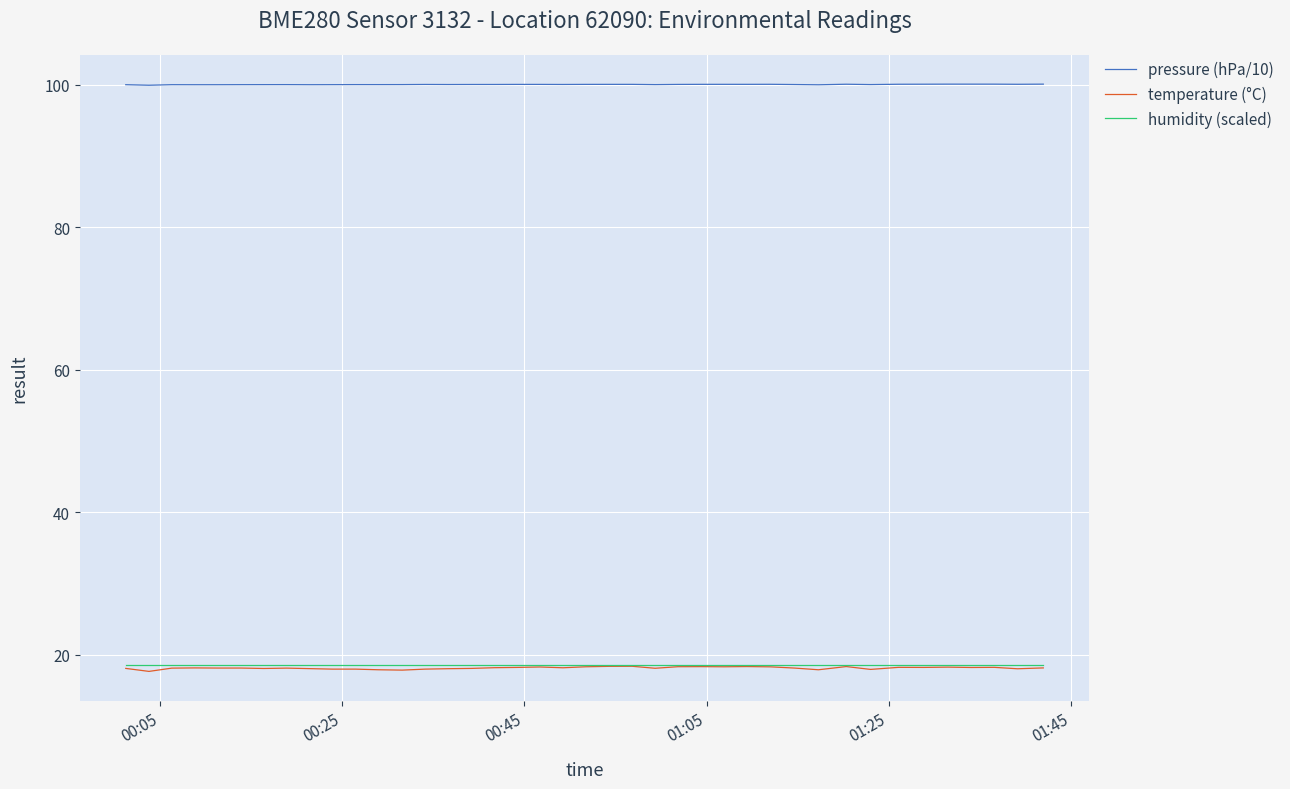

What are all the series names shown in the legend?

pressure (hPa/10), temperature (°C), humidity (scaled)